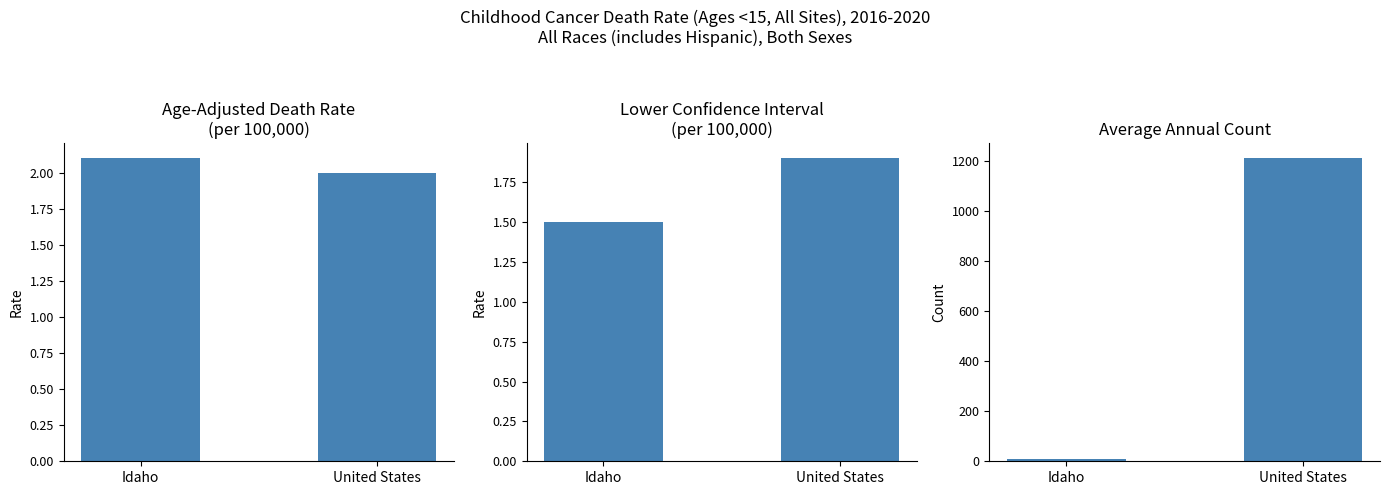

The Age-Adjusted Death Rate series shows 1.2 at United States. True or false?

False